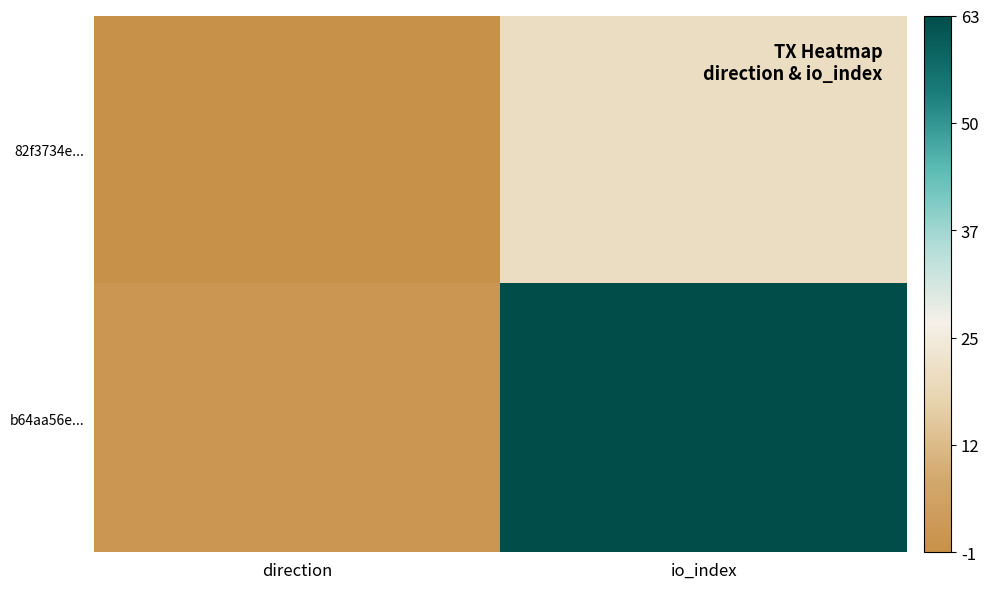

What is the difference between the highest and lowest values at io_index?

43